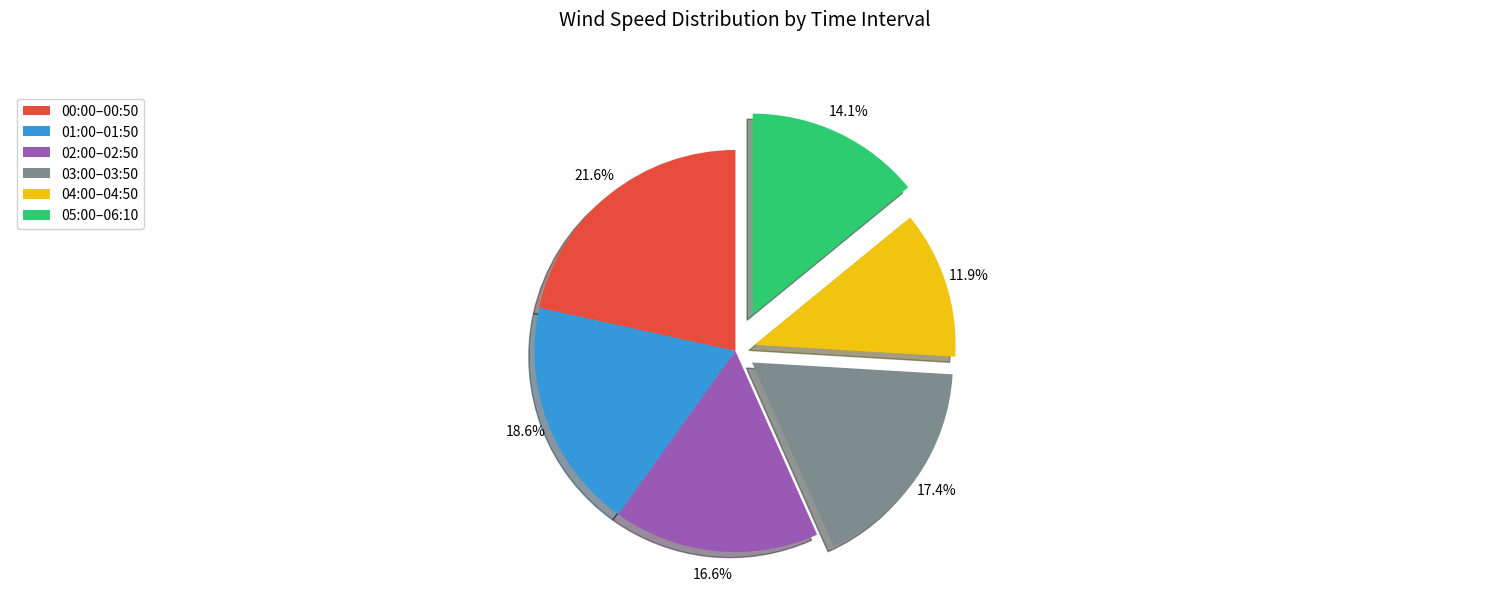

Rank the categories by value from lowest to highest.

04:00–04:50, 05:00–06:10, 02:00–02:50, 03:00–03:50, 01:00–01:50, 00:00–00:50